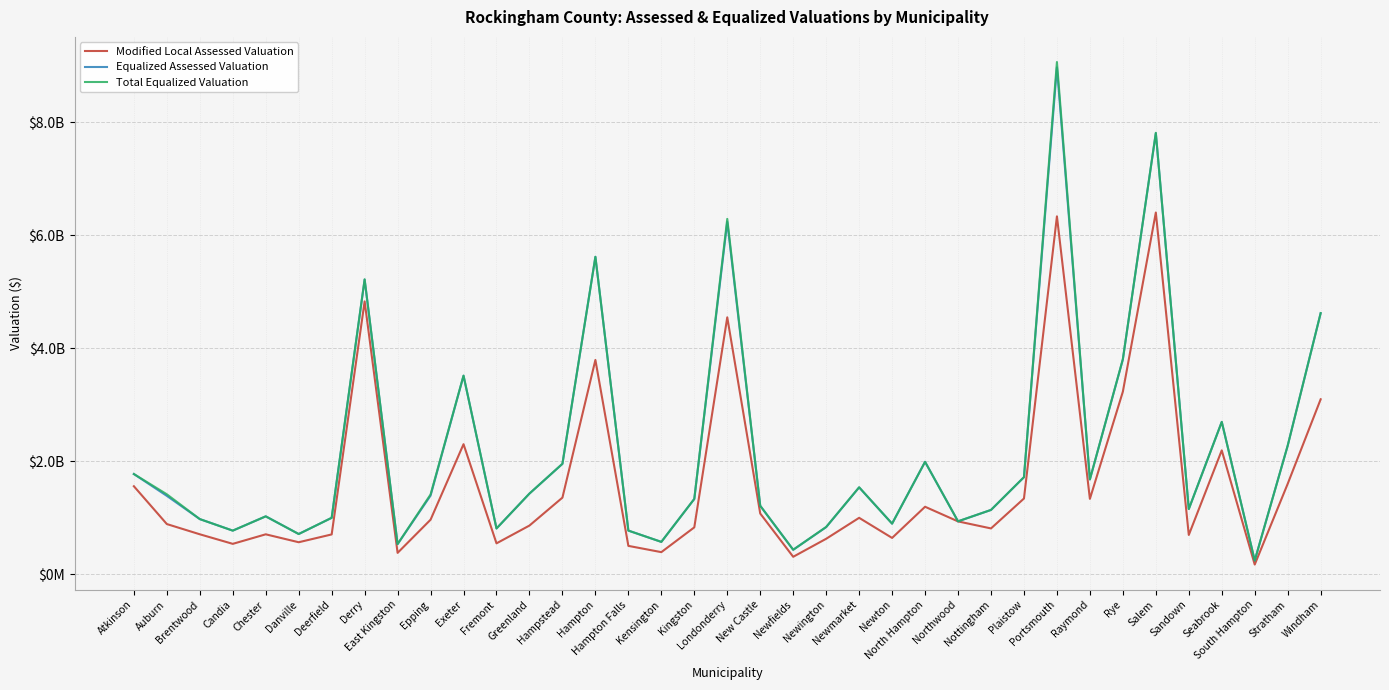

What is the average value of the Modified Local Assessed Valuation series?

1619376147